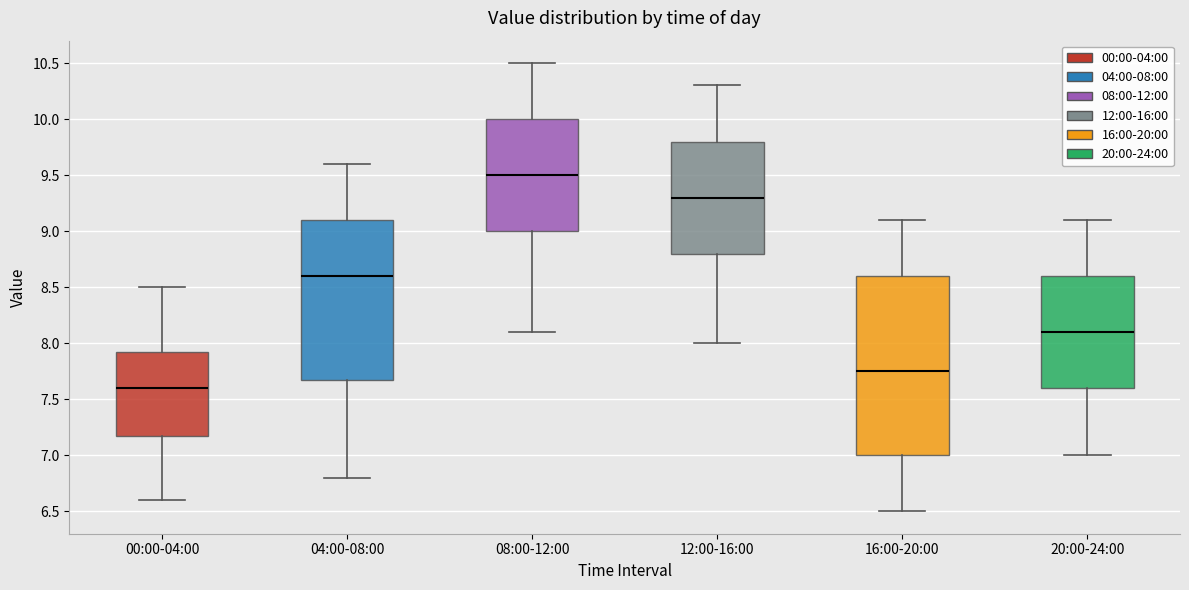

Comparing the boxes themselves (not the whiskers), which one is the tallest?

16:00-20:00